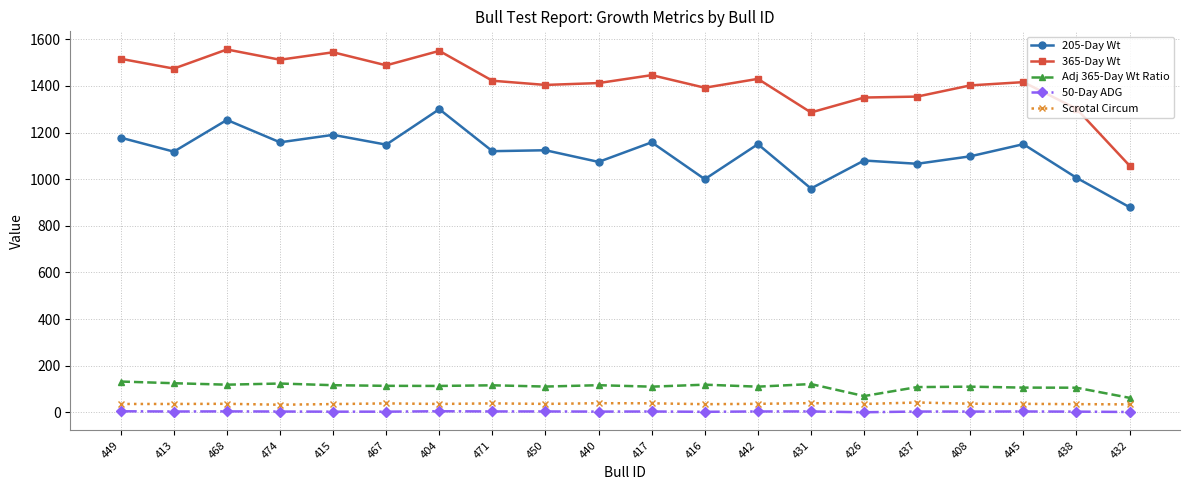

Which series has the widest spread of values?

365-Day Wt